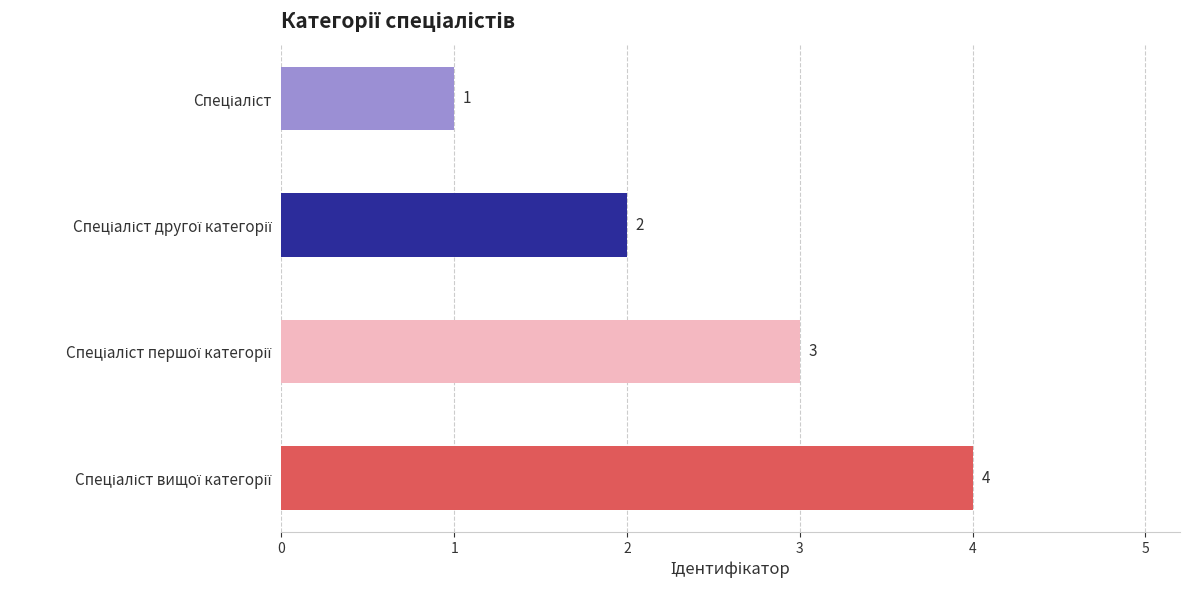

How many series are shown in this chart?

1